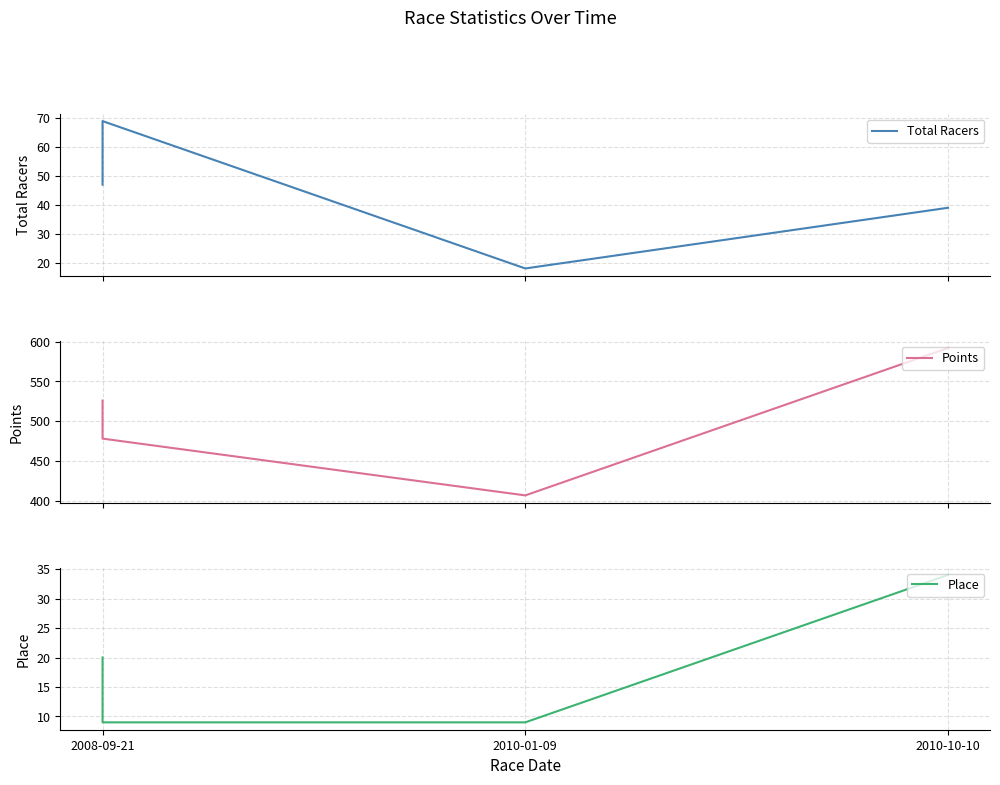

What is the maximum value shown in the chart?

592.1